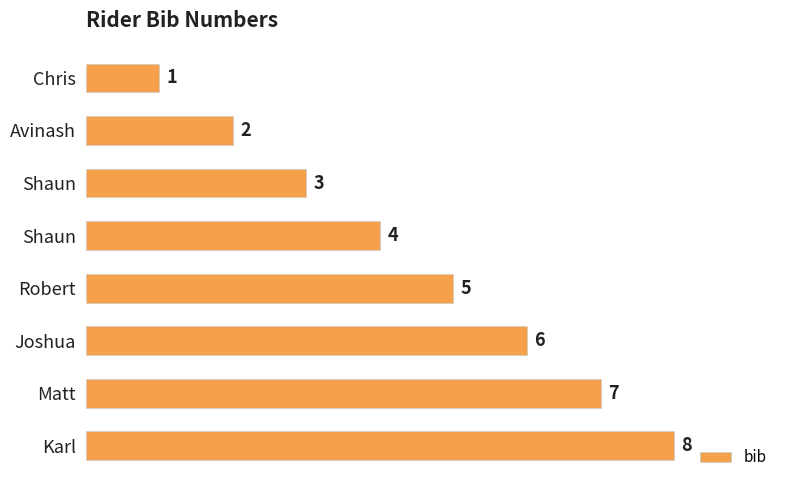

How many bars are there in total?

8